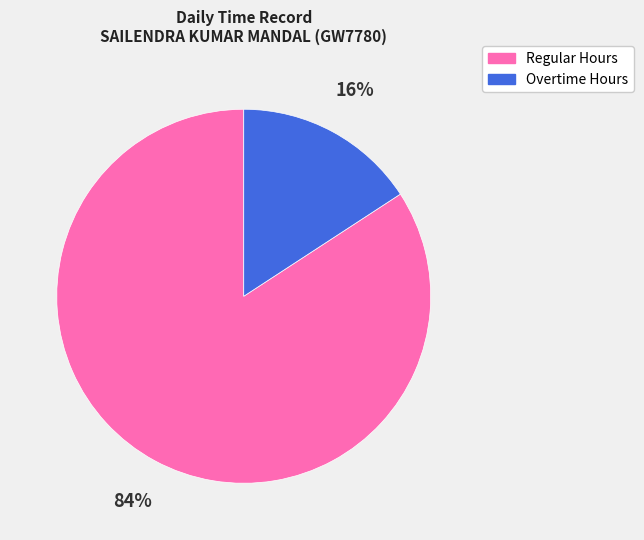

What percentage is the Overtime Hours slice, to the nearest percent?

16%